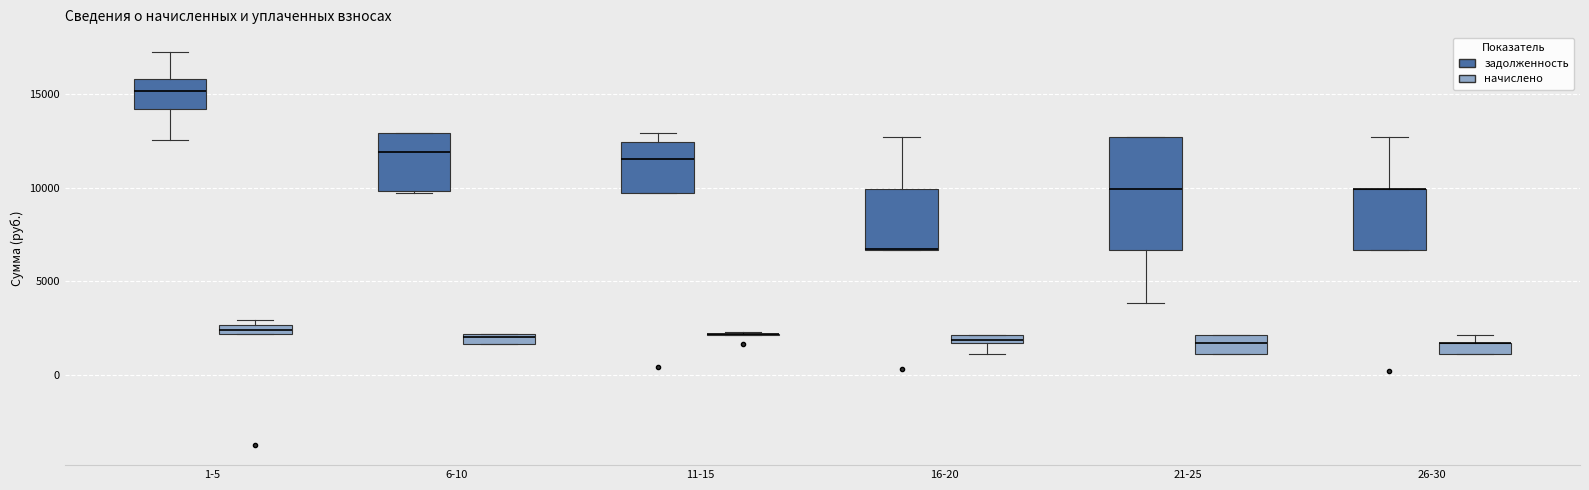

Comparing the boxes themselves (not the whiskers), which one is the tallest?

21-25 (задолженность)